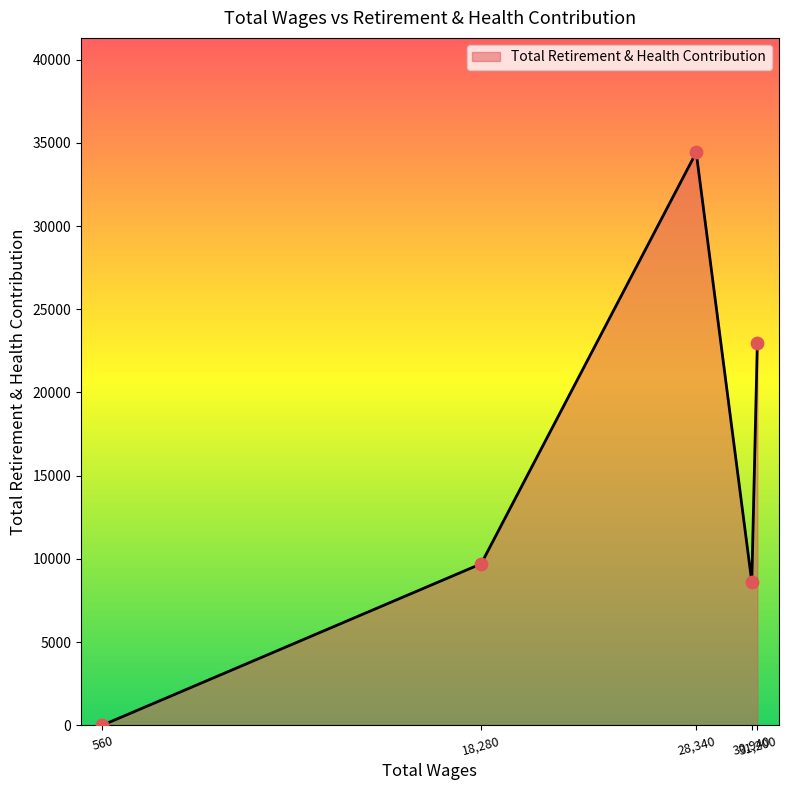

What is the greatest value displayed?

34429